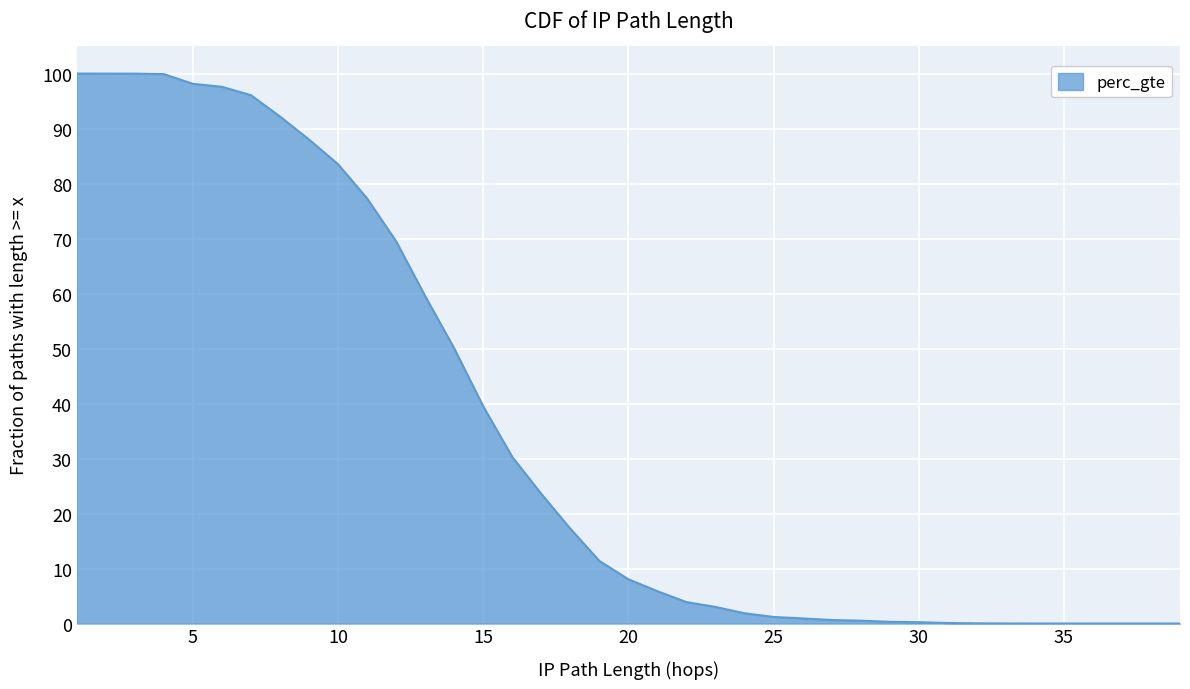

Which category has the highest value across all series?

1